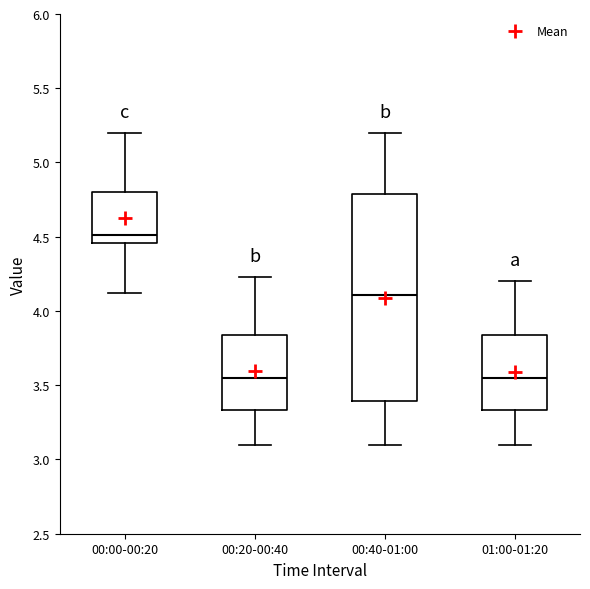

Reading left to right, read every box against the y-axis: the position of its median line, the range the box covers, and the ends of its whiskers. The values are not printed on the chart, so give them approximately, as read against the axis.

00:00-00:20: median 4.50, box 4.45 to 4.80, whiskers 4.10 to 5.20
00:20-00:40: median 3.55, box 3.35 to 3.85, whiskers 3.10 to 4.25
00:40-01:00: median 4.10, box 3.40 to 4.80, whiskers 3.10 to 5.20
01:00-01:20: median 3.55, box 3.35 to 3.85, whiskers 3.10 to 4.20